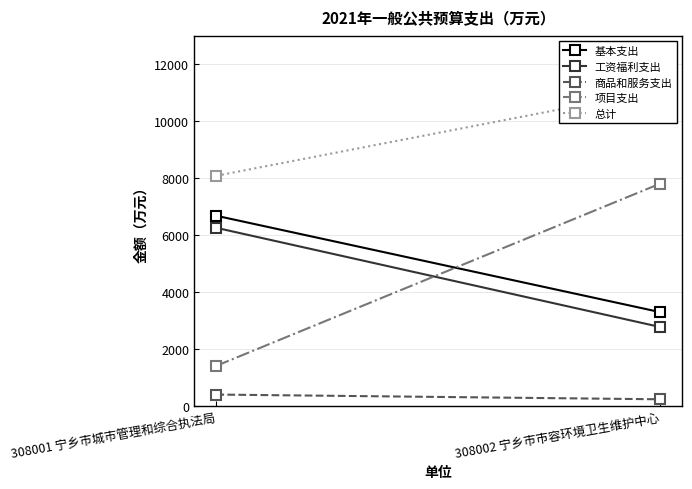

What is the average value of the 总计 series?

9591.6